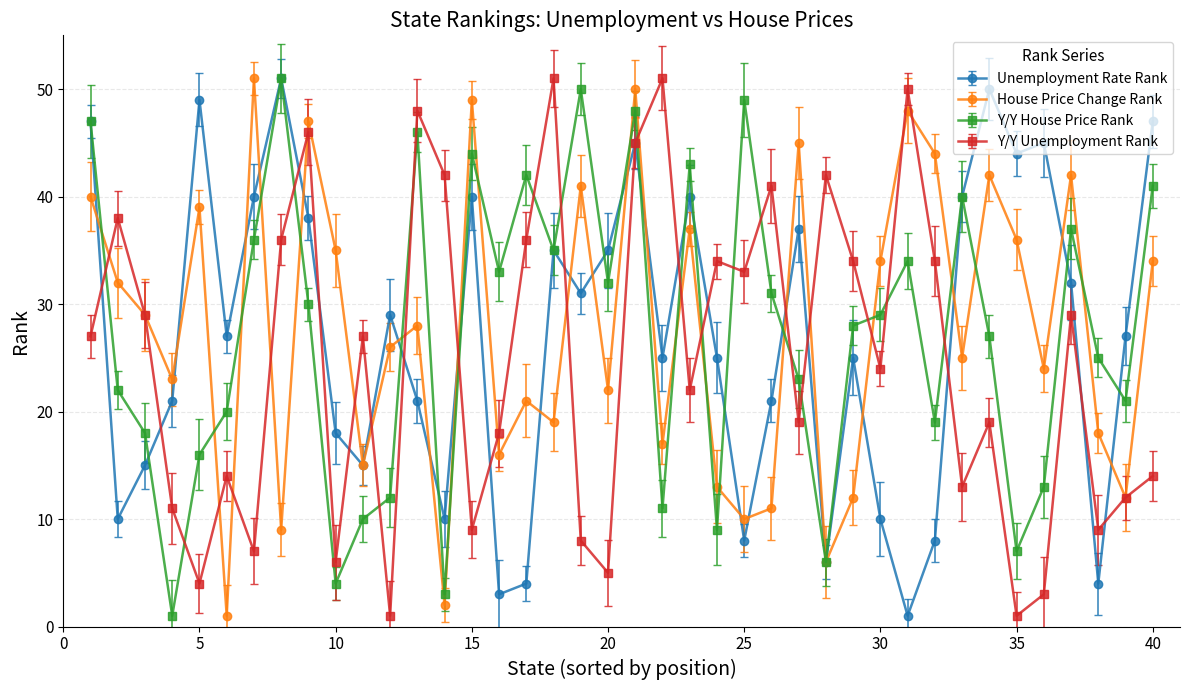

What is the difference between the maximum and second lowest values in the Y/Y Unemployment Rank series?

50